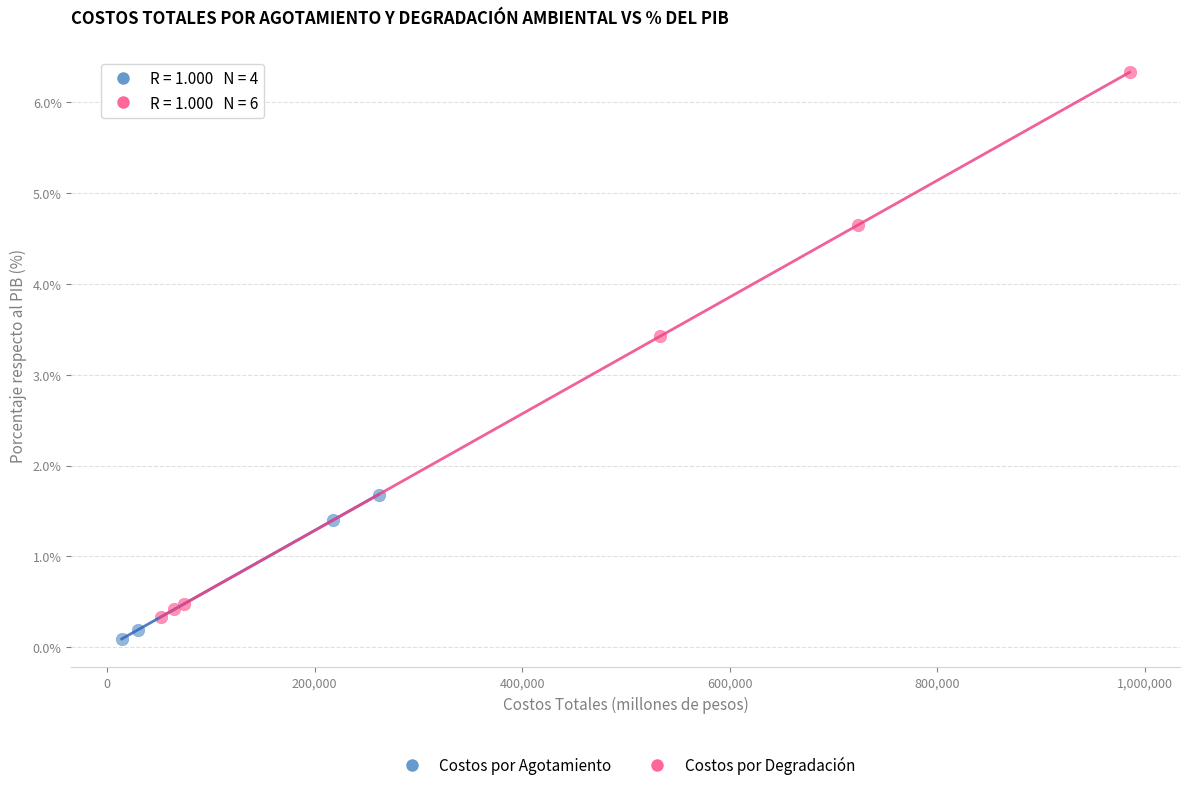

Which series has the widest spread of Y values?

Costos por Degradación